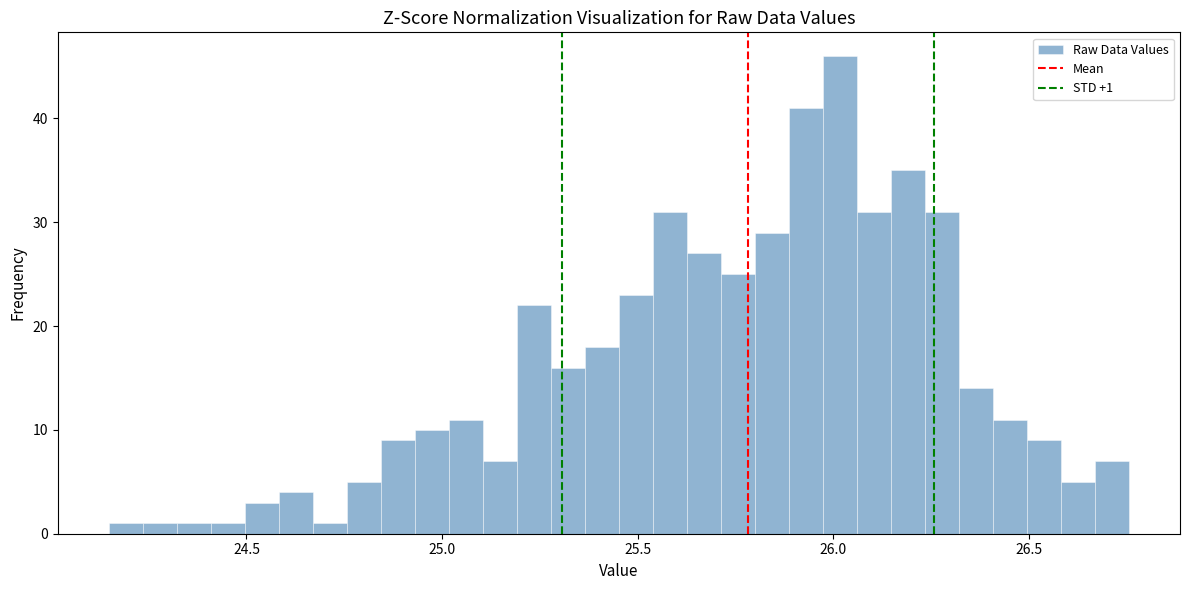

Read against the x-axis, roughly where is the centre of the tallest bar?

26.00